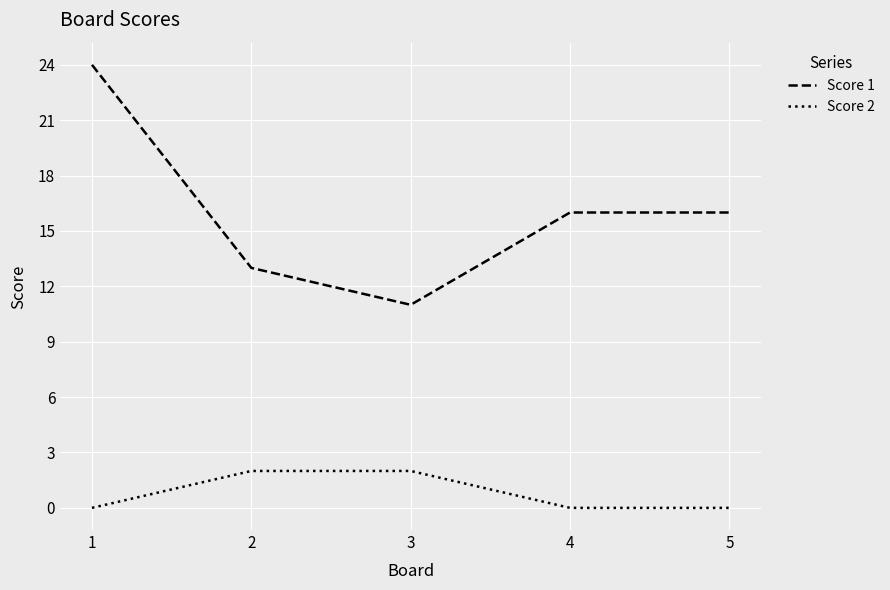

Reading left to right, transcribe all the data shown in this chart.

Score 1: 24	13	11	16	16
Score 2: 0	2	2	0	0